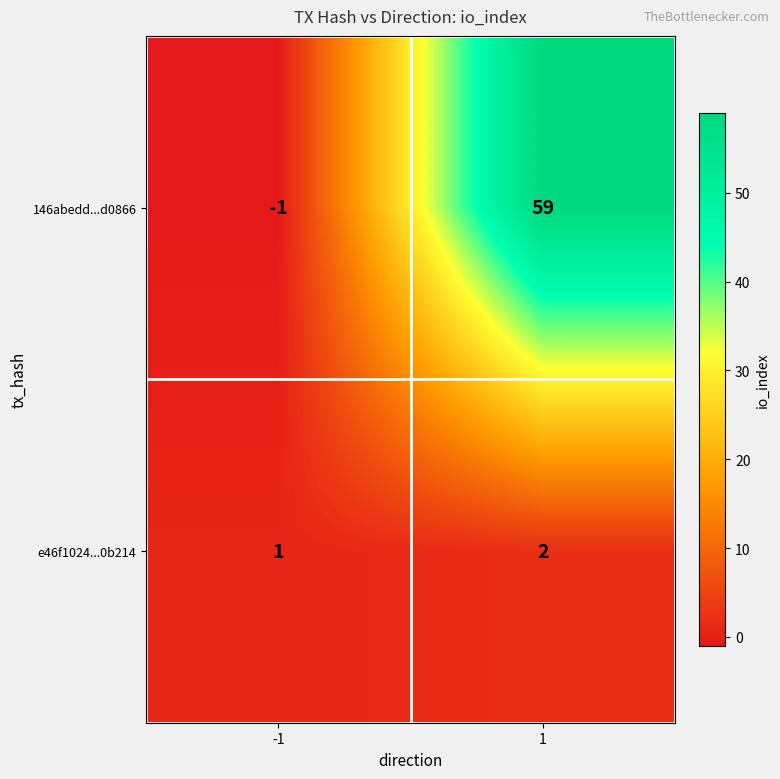

How many series are shown in this chart?

2